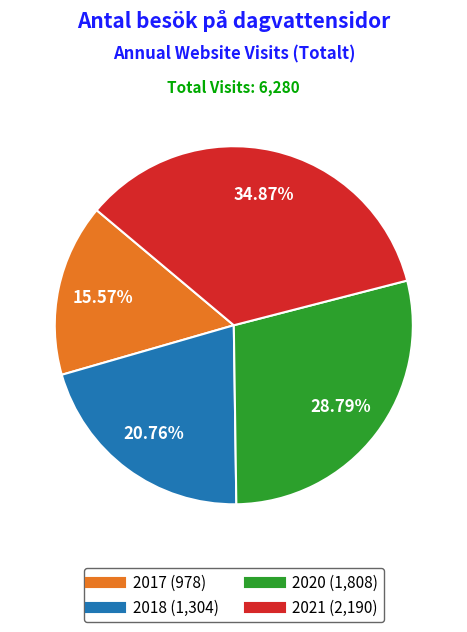

What is the smallest slice in the pie chart?

2017